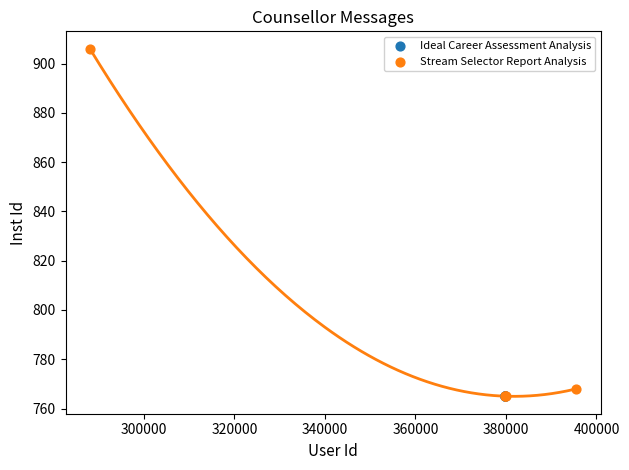

Which series reaches the maximum Y coordinate?

Stream Selector Report Analysis